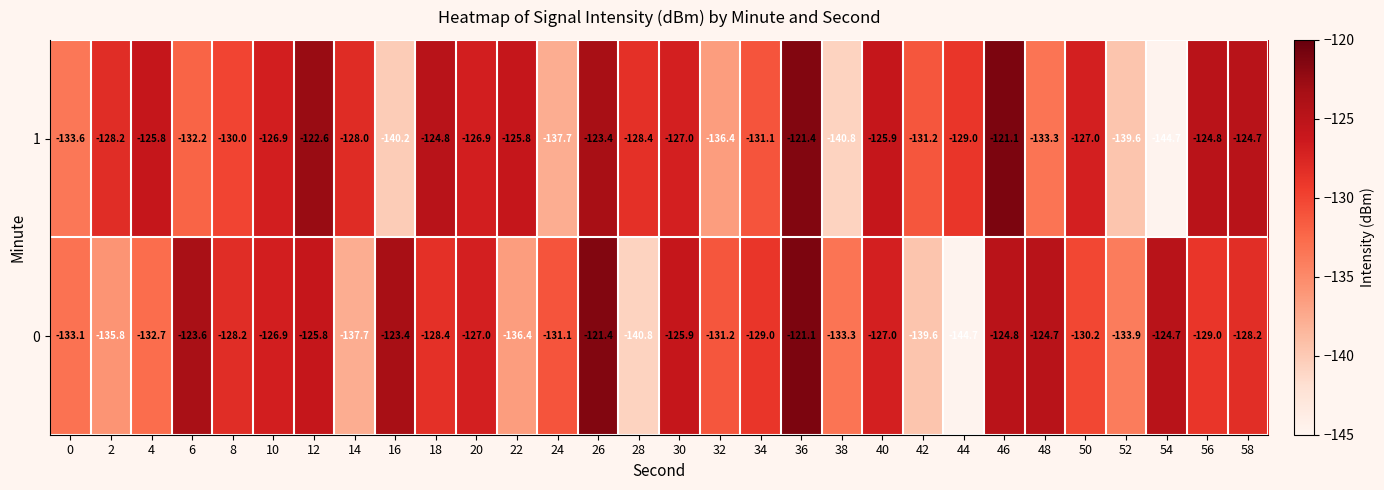

Rank the series at 42 from lowest to highest value.

0, 1